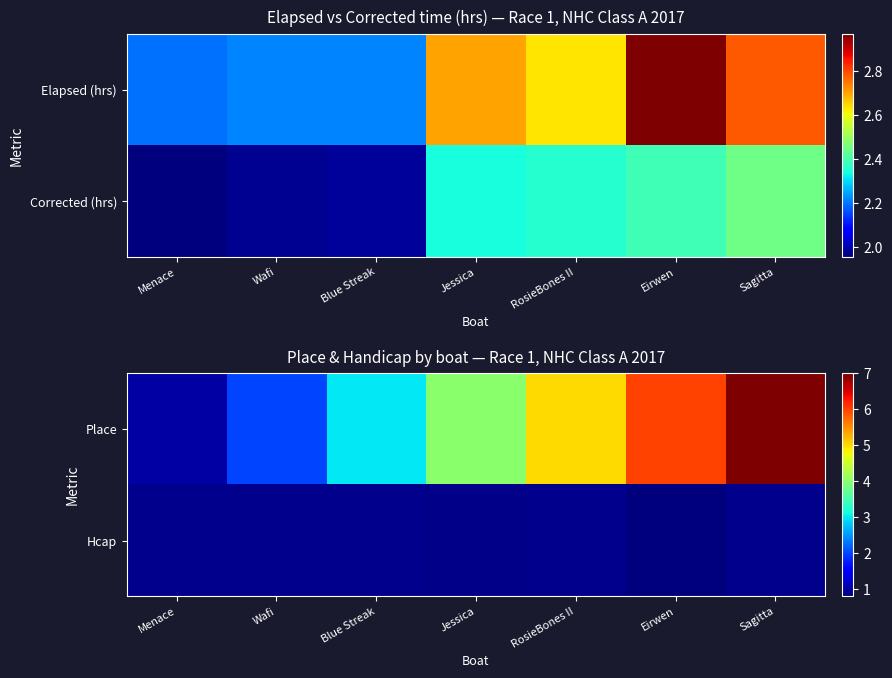

The value of Hcap at Eirwen is 0.8. True or false?

True